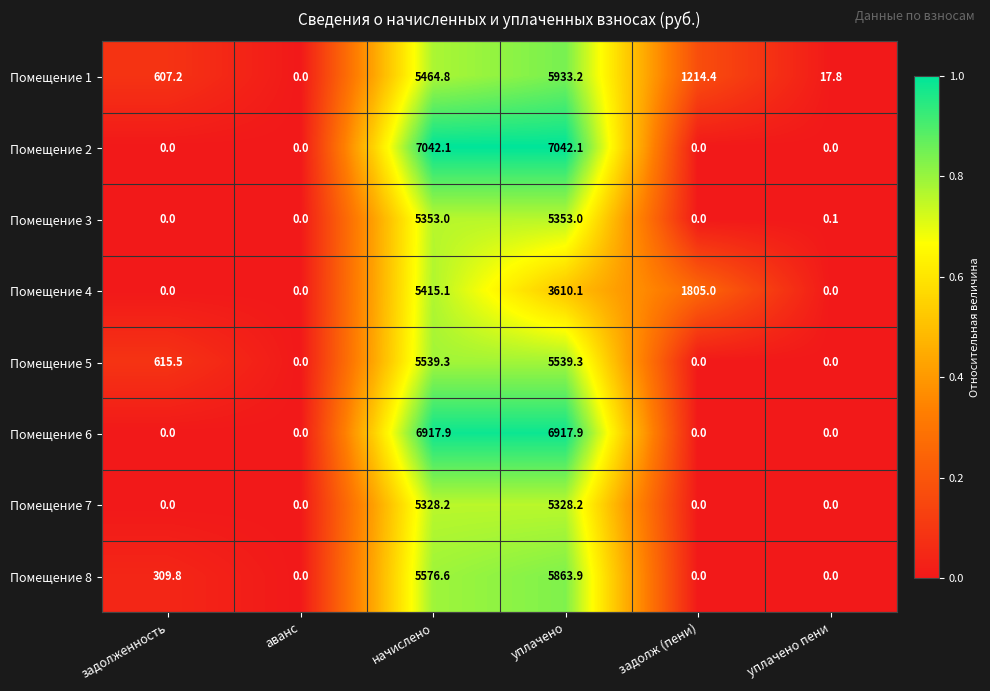

How many distinct data groups are displayed?

8